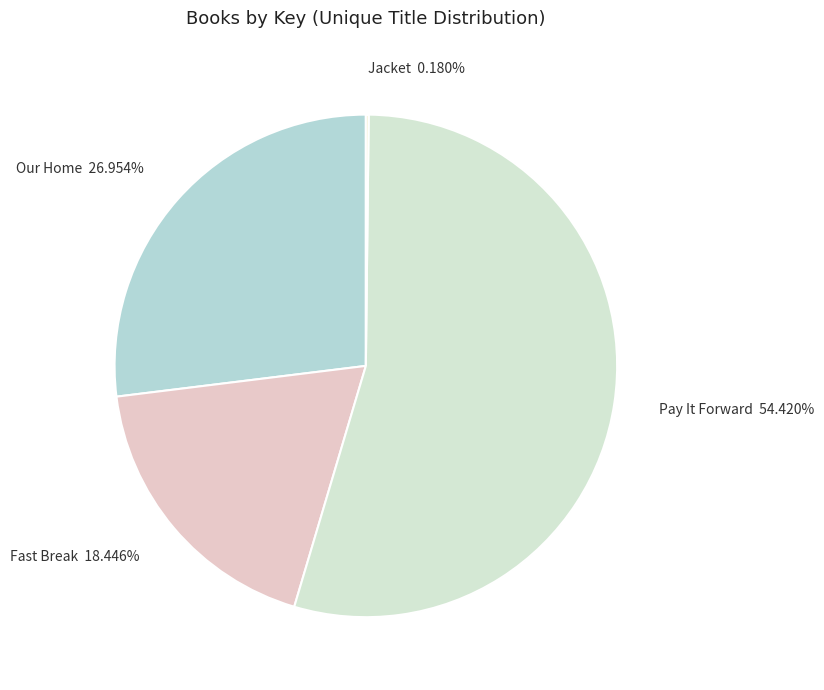

Which has a higher value, Our Home or Pay It Forward?

Pay It Forward